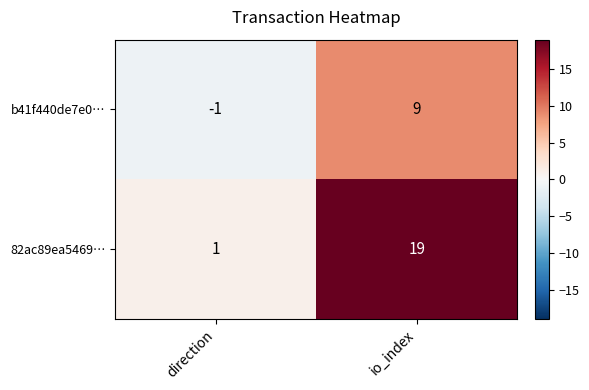

What is the difference between the maximum and minimum values in the 82ac89ea5469… series?

18